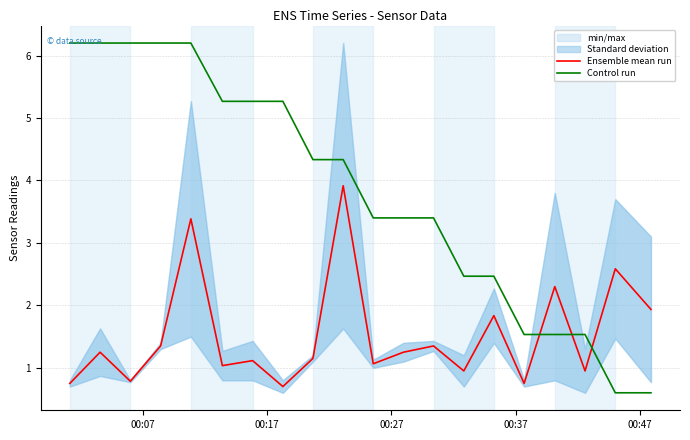

After their last crossing, which series has the higher values: Control run or Ensemble mean run?

Ensemble mean run